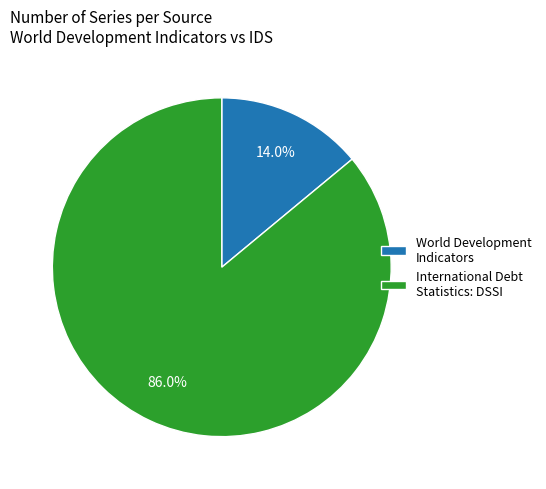

How many slices are in this pie chart?

2